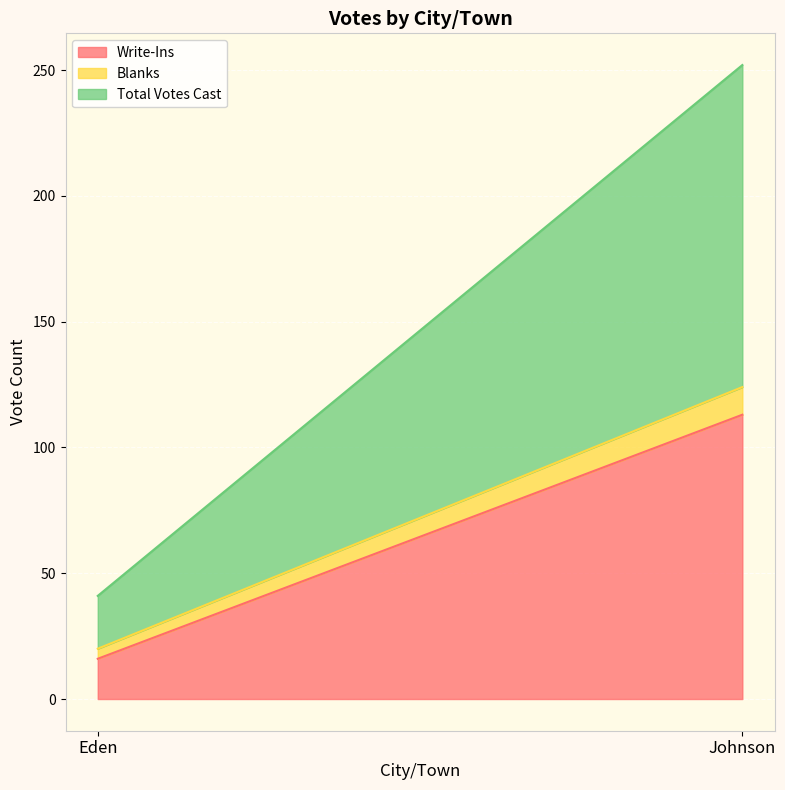

How many distinct data groups are displayed?

3